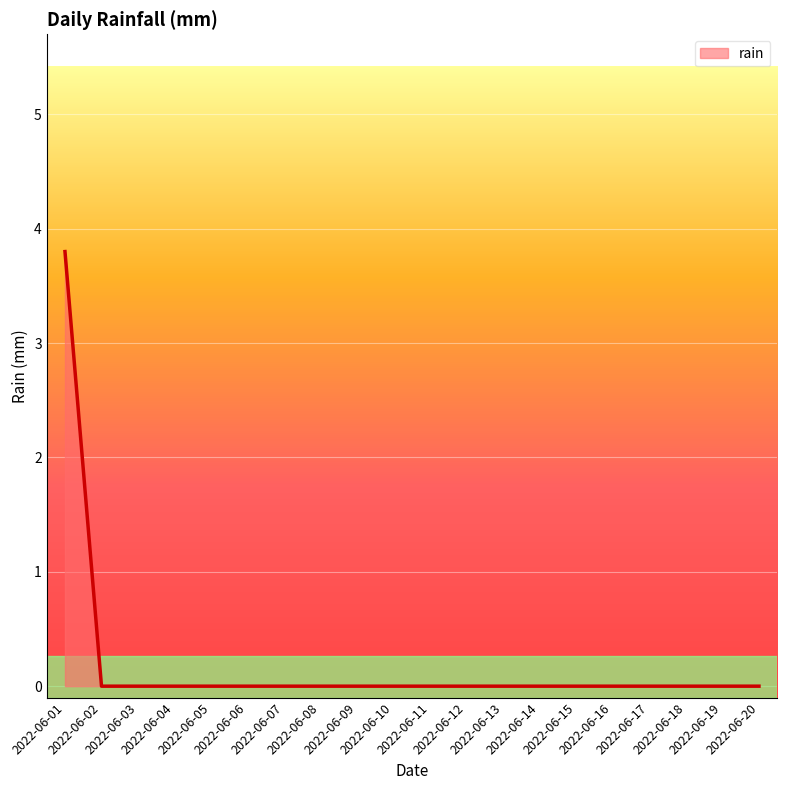

Reading right to left, list all the values displayed in this chart.

0.0	0.0	0.0	0.0	0.0	0.0	0.0	0.0	0.0	0.0	0.0	0.0	0.0	0.0	0.0	0.0	0.0	0.0	0.0	3.8